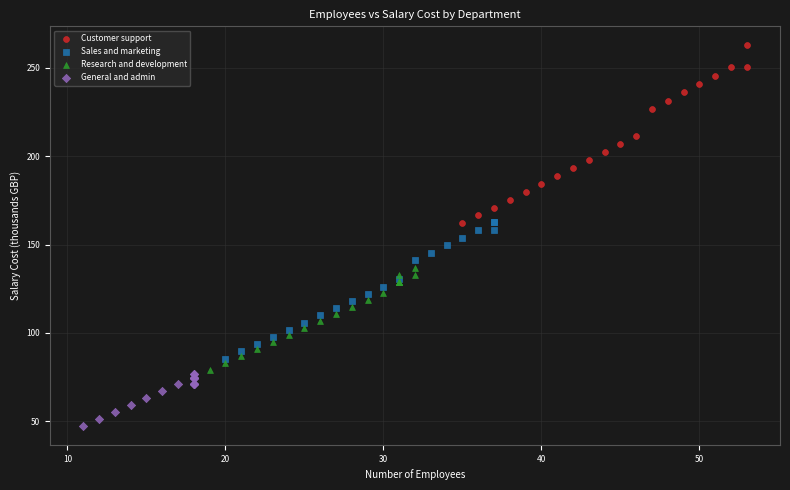

Which series contains the lowest Y value?

General and admin